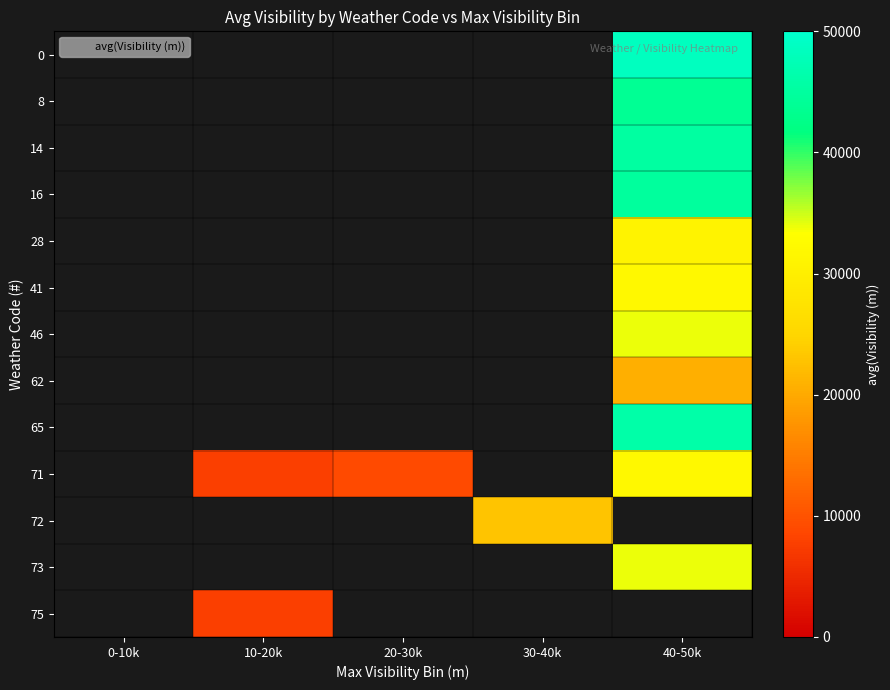

How many series are shown in this chart?

13